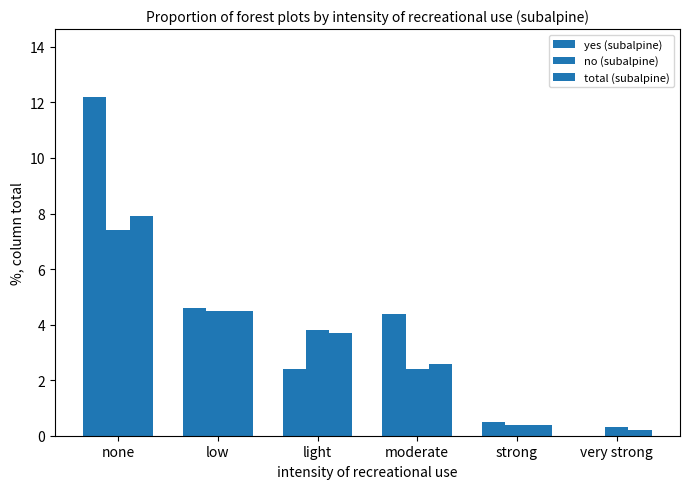

How many positive values does the yes (subalpine) series have?

5